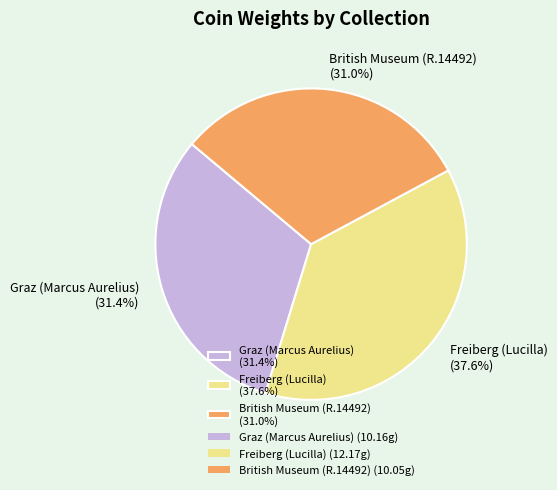

Does Freiberg (Lucilla) (37.6%) represent more than half of the total?

No